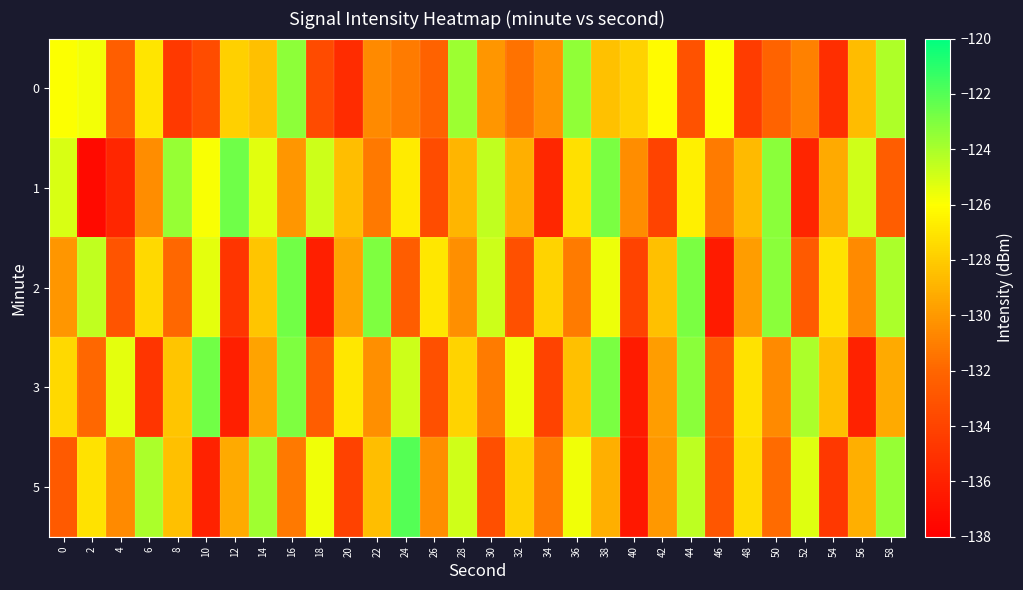

Which series has the largest range (max minus min)?

1